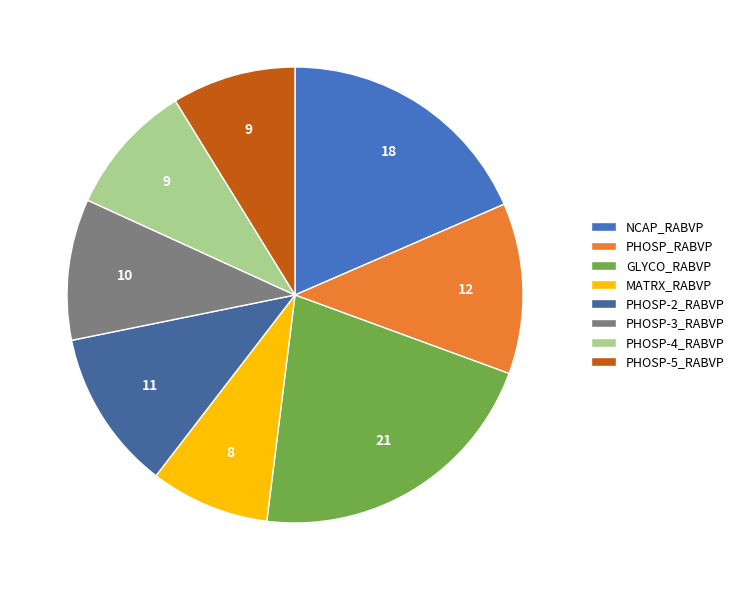

How many segments does this pie chart have?

8